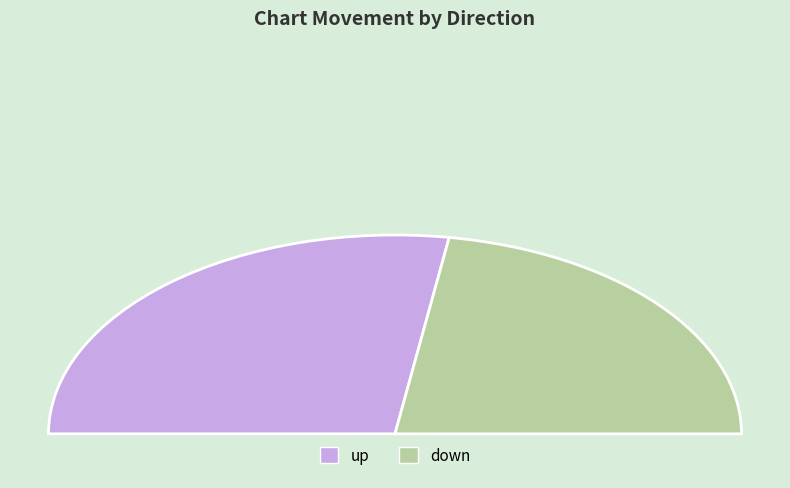

Which category has the smallest portion of the pie?

down